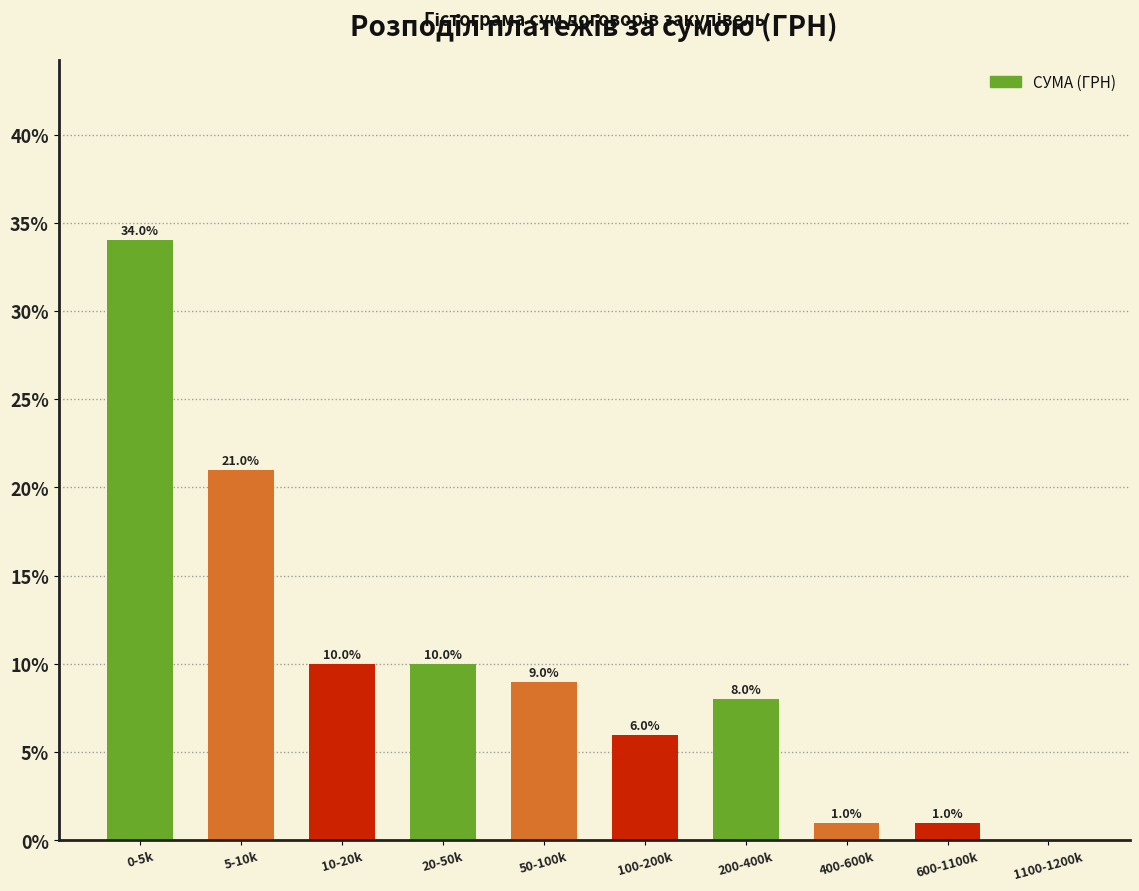

Reading right to left, list all the values displayed in this chart.

1100-1200k=0	600-1100k=1	400-600k=1	200-400k=8	100-200k=6	50-100k=9	20-50k=10	10-20k=10	5-10k=21	0-5k=34